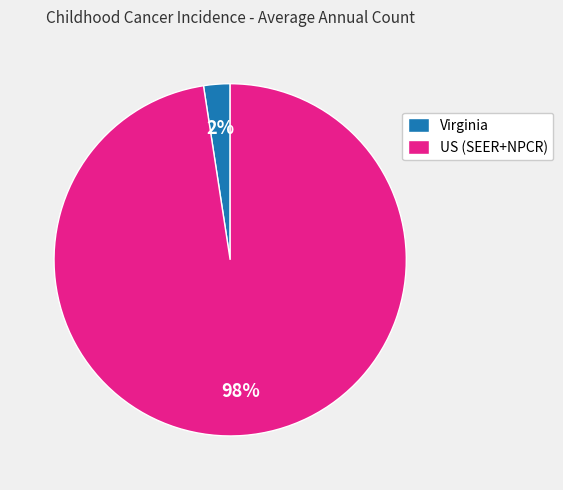

Which has a higher value, US (SEER+NPCR) or Virginia?

US (SEER+NPCR)